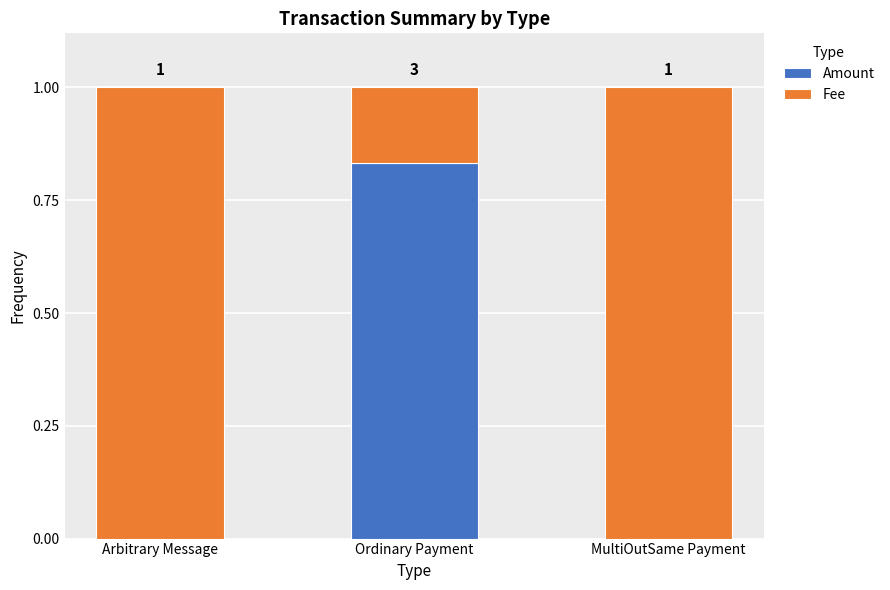

The value of Amount at Arbitrary Message is 0.0. True or false?

True